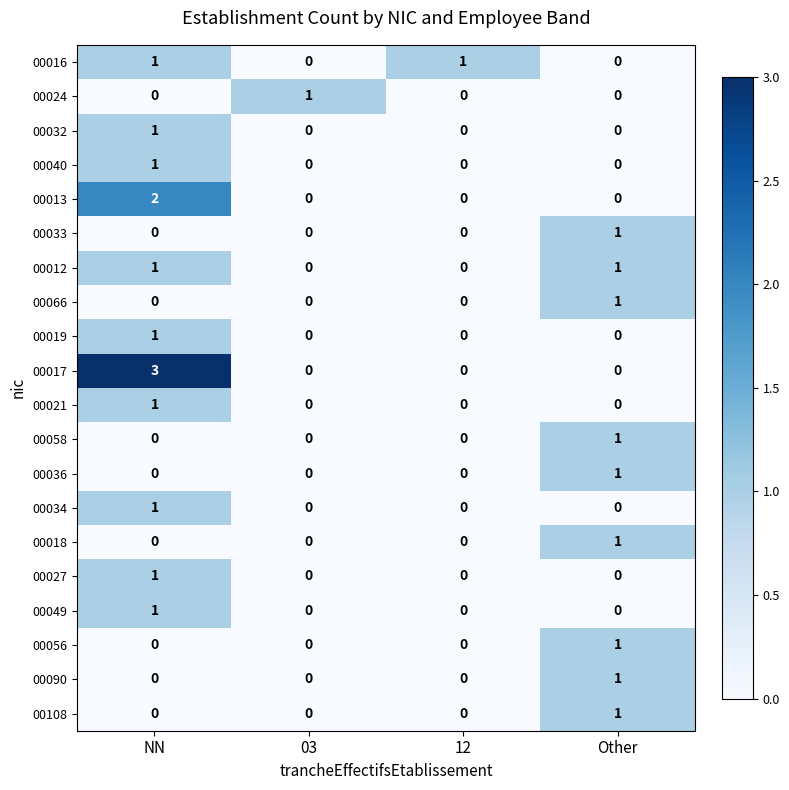

At which category is the sum across all series the highest?

NN